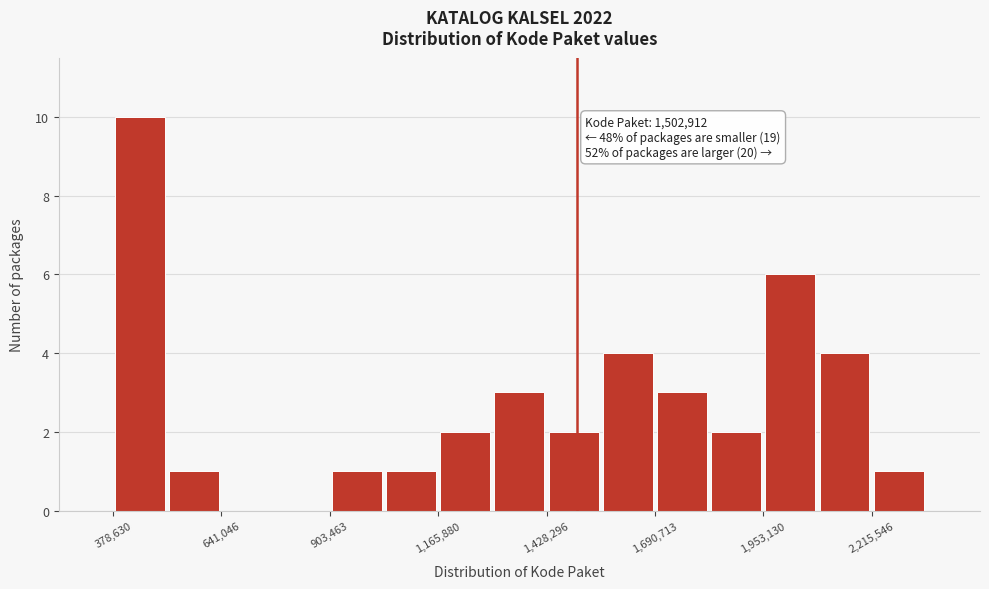

Around what value on the x-axis is the tallest bar? Give the approximate position of its centre, as read against the axis.

450000